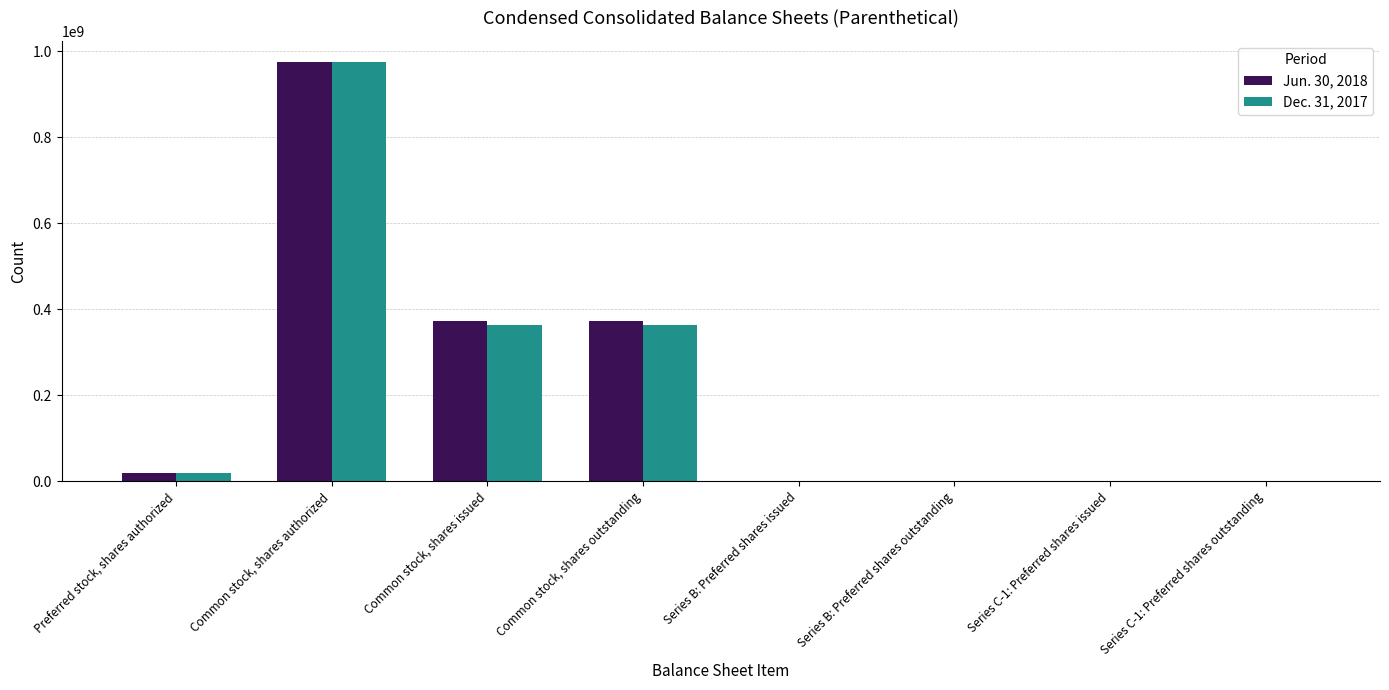

How many data points does each series have?

8